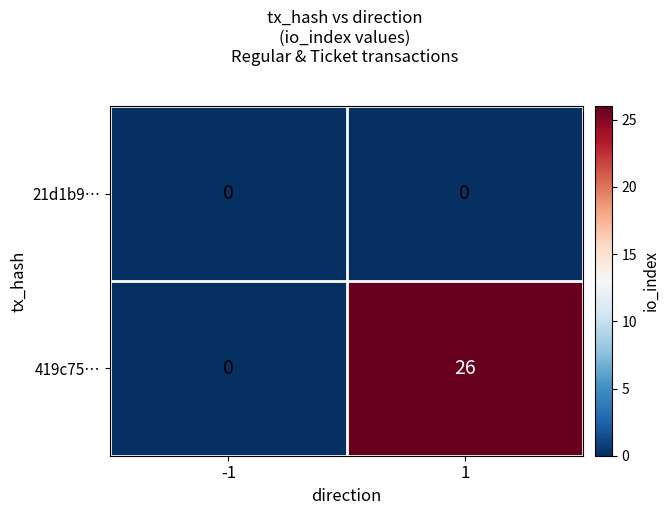

The 419c75… series shows 0 at -1. True or false?

True